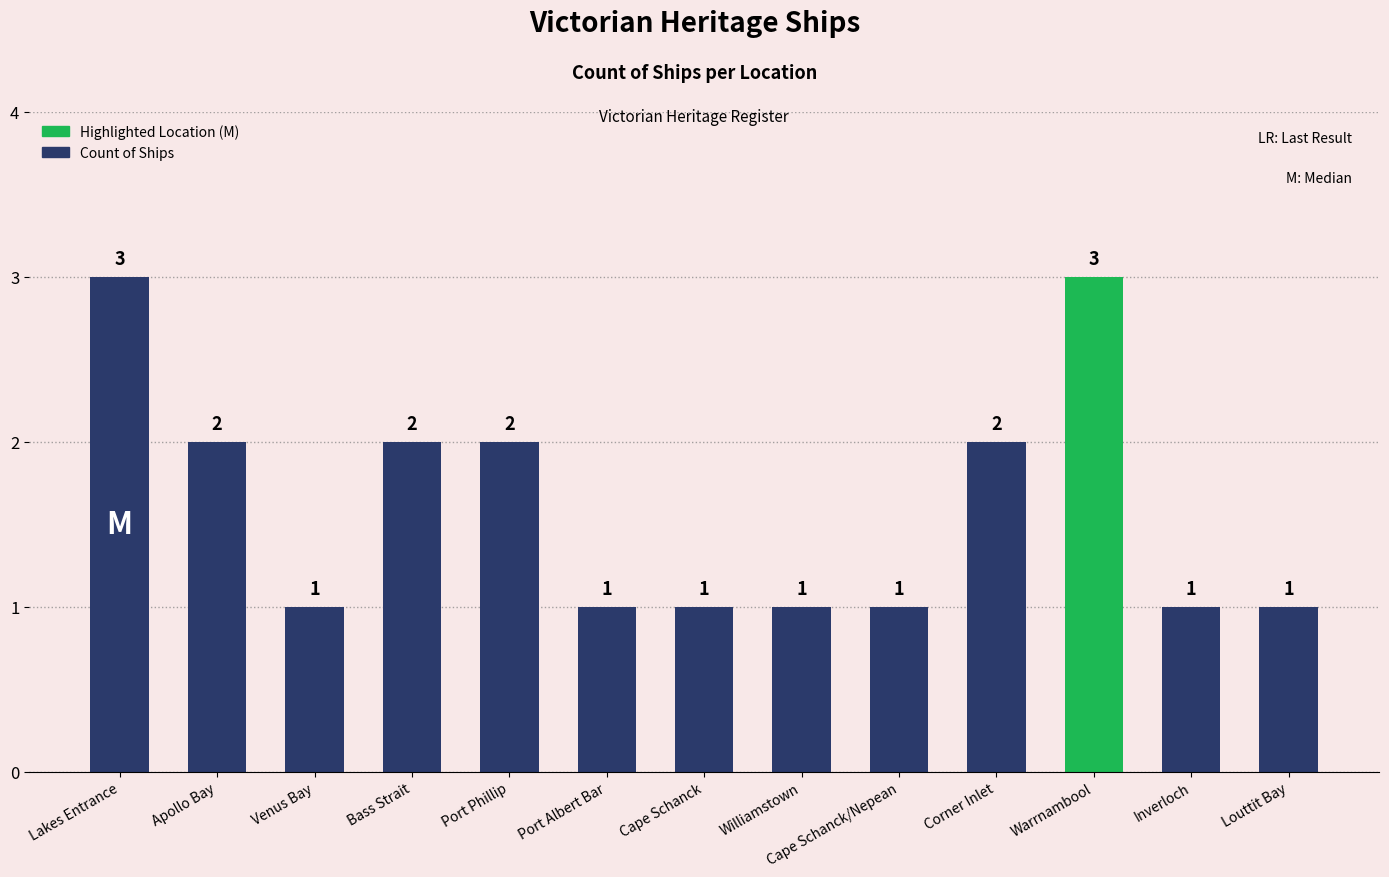

What is the smallest value displayed?

1